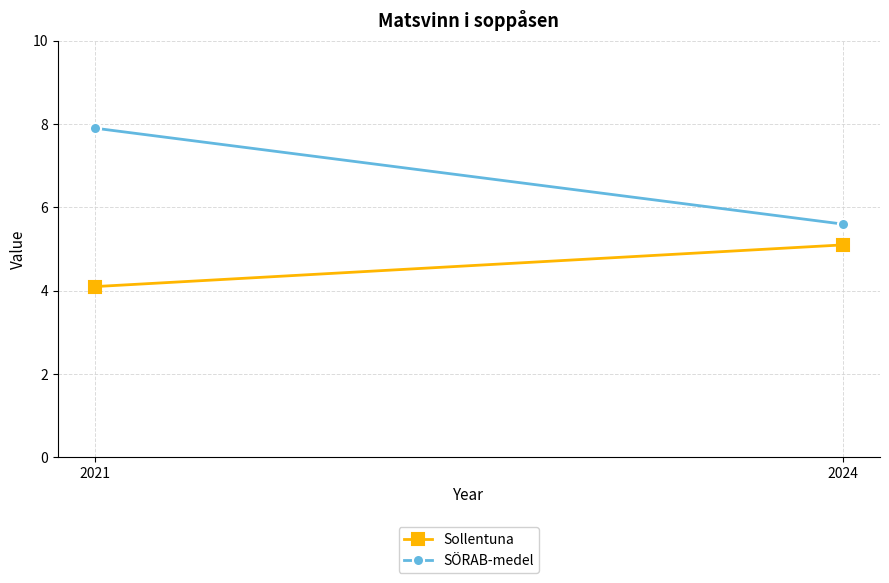

Which category has the lowest value in the SÖRAB-medel series?

2024